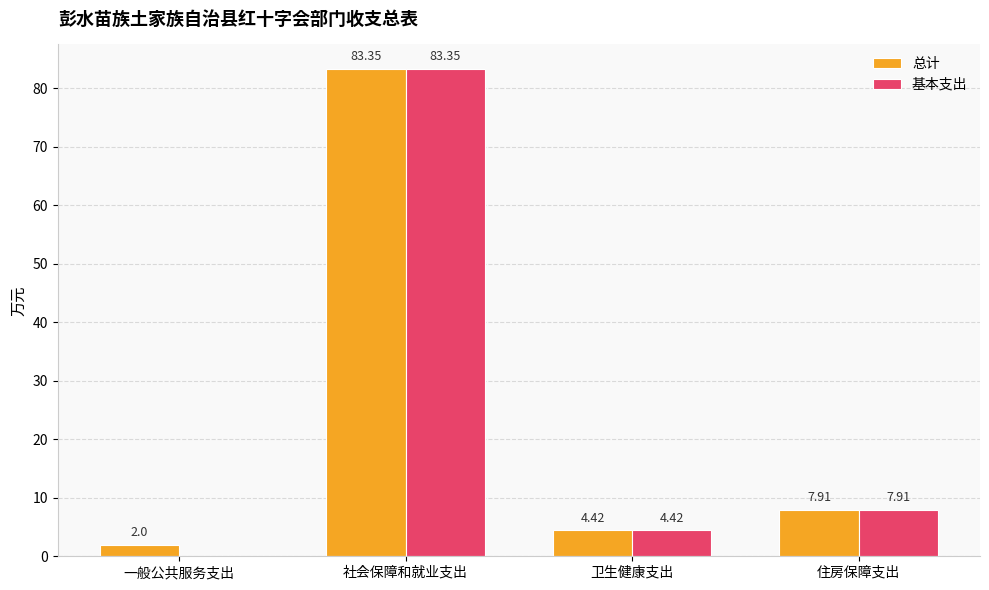

Is the value of 总计 at 卫生健康支出 greater than the value of 基本支出 at 一般公共服务支出?

Yes